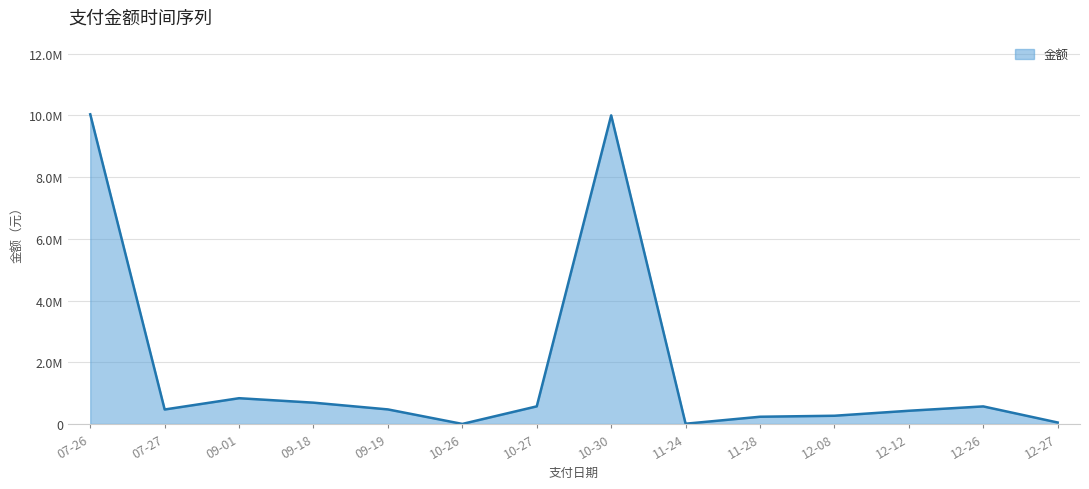

Does the chart have visible grid lines?

Yes